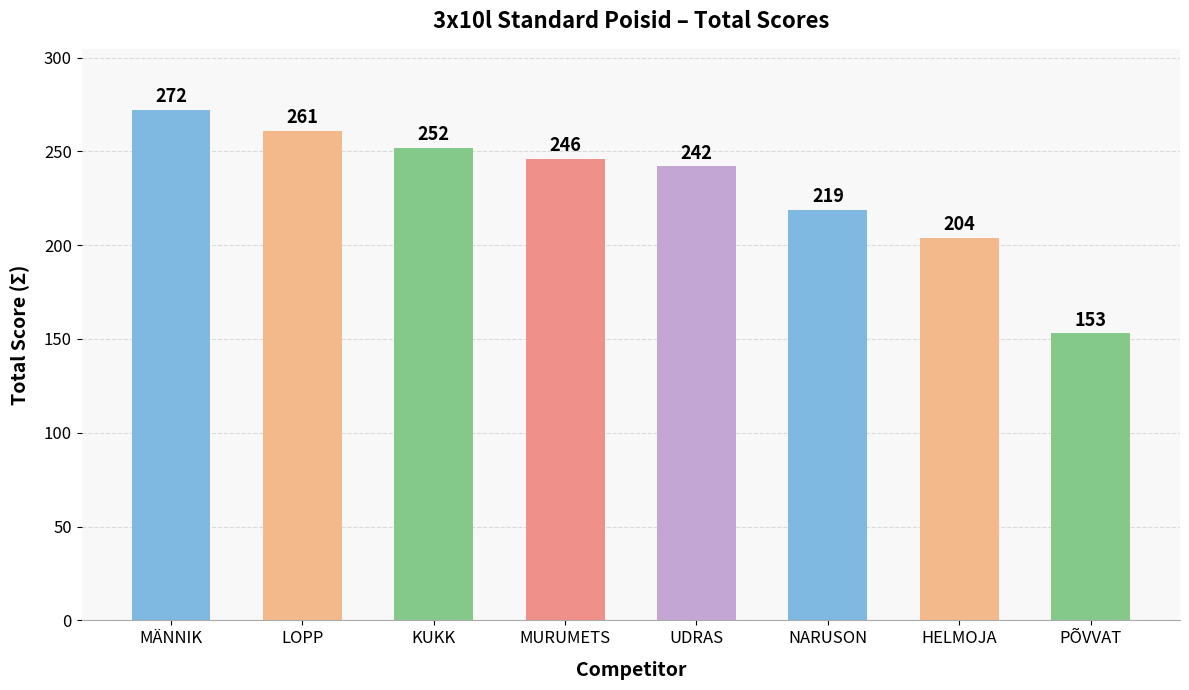

Reading right to left, list all the values displayed in this chart.

PÕVVAT=153	HELMOJA=204	NARUSON=219	UDRAS=242	MURUMETS=246	KUKK=252	LOPP=261	MÄNNIK=272